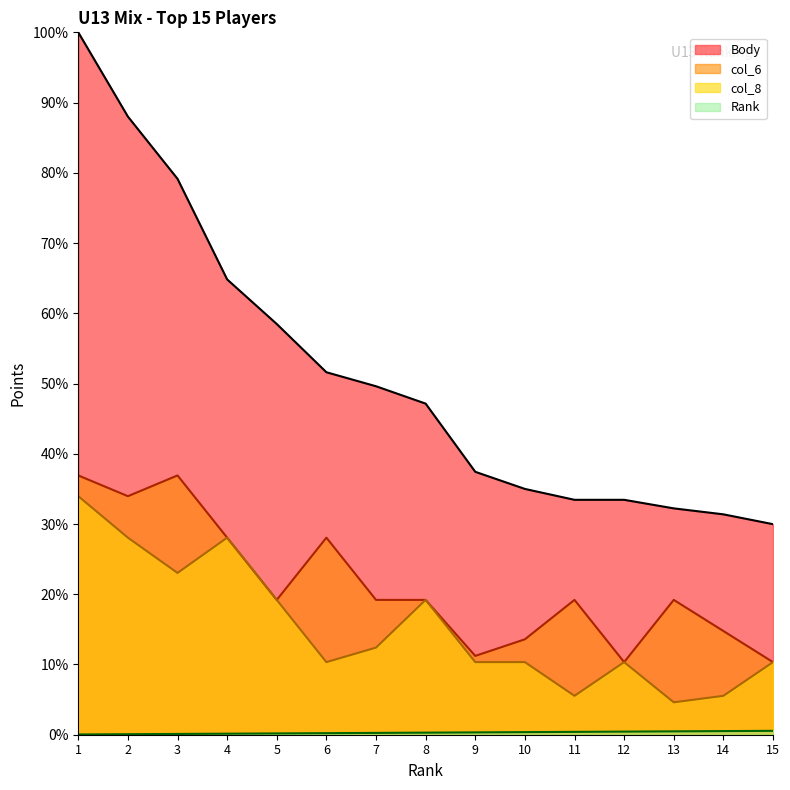

Between 5 and 9, which series saw the biggest shift?

Body